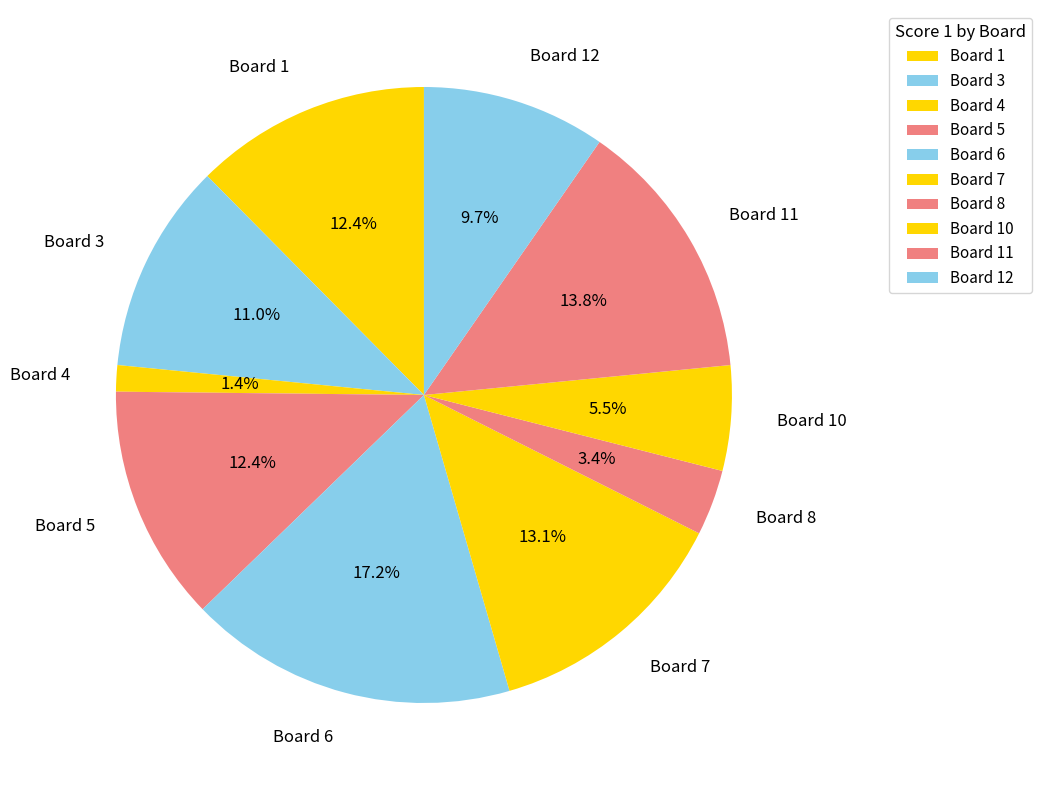

Between Board 11 and Board 4, which is larger?

Board 11